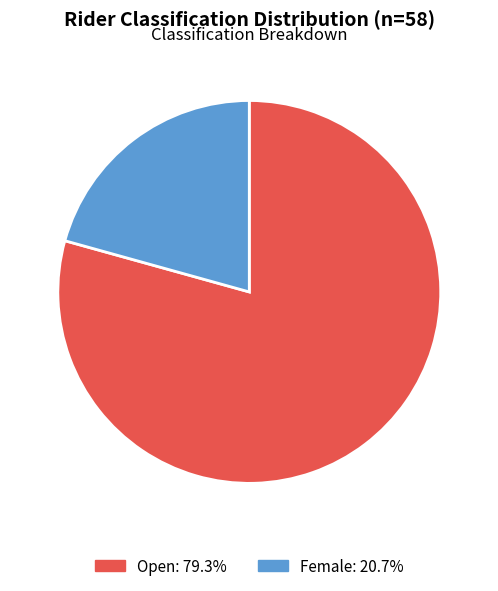

How many segments does this pie chart have?

2